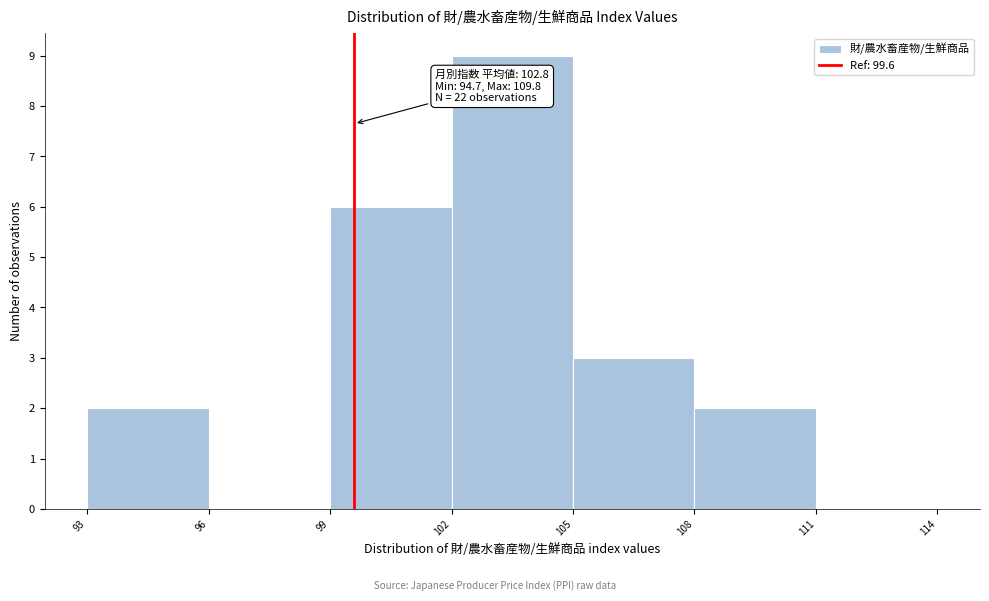

Which range on the x-axis has the tallest bar?

102 to 105